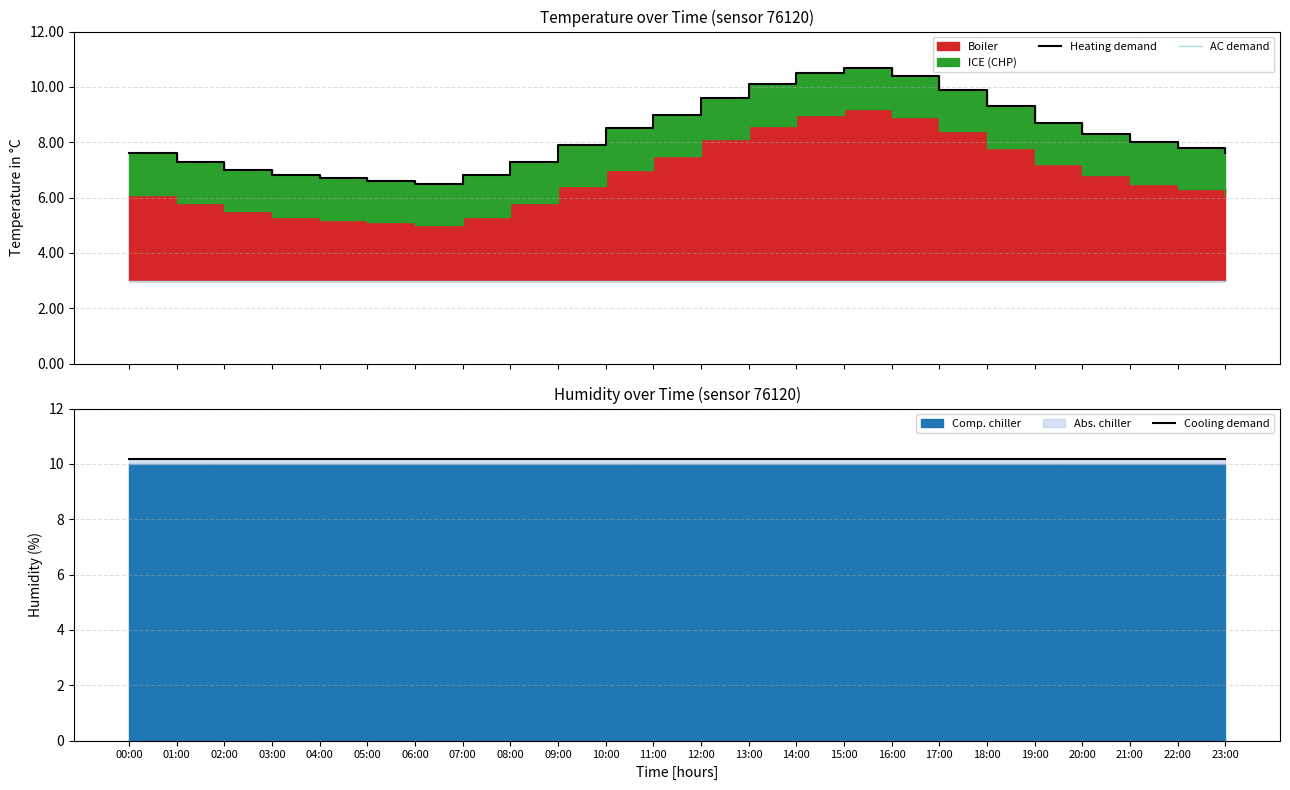

What is the spread (max minus min) of values at 18:00?

7.2